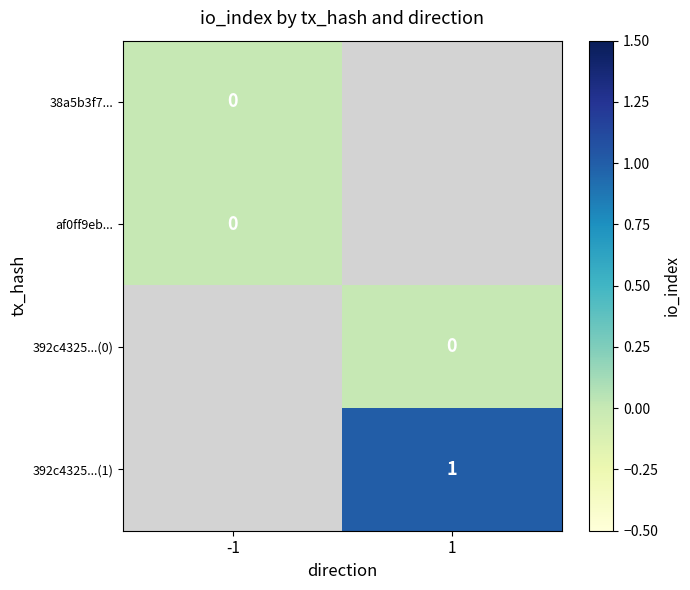

Is the value of 392c4325...(1) at 1 greater than the value of af0ff9eb... at -1?

Yes